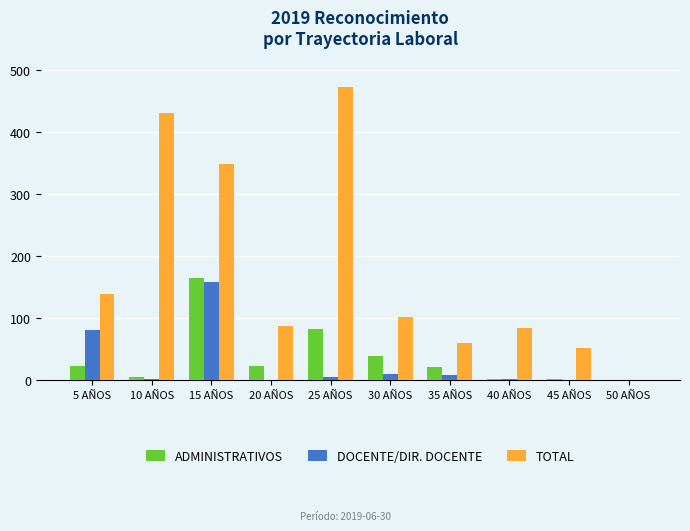

What is the sum of all TOTAL values?

1780